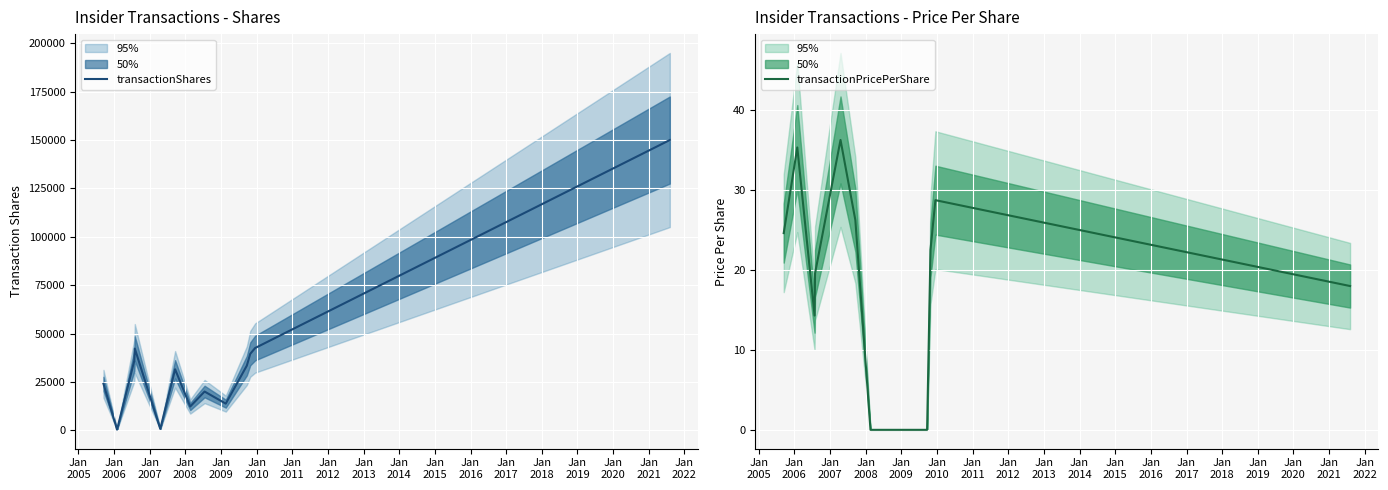

True or false: transactionPricePerShare and transactionShares intersect in this chart.

False